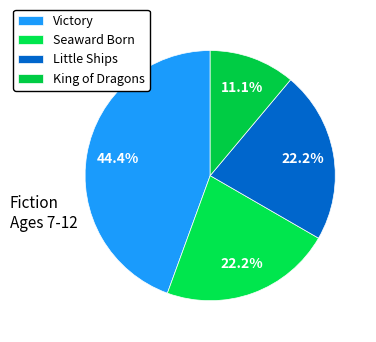

What percentage is the Little Ships slice, to the nearest percent?

22%